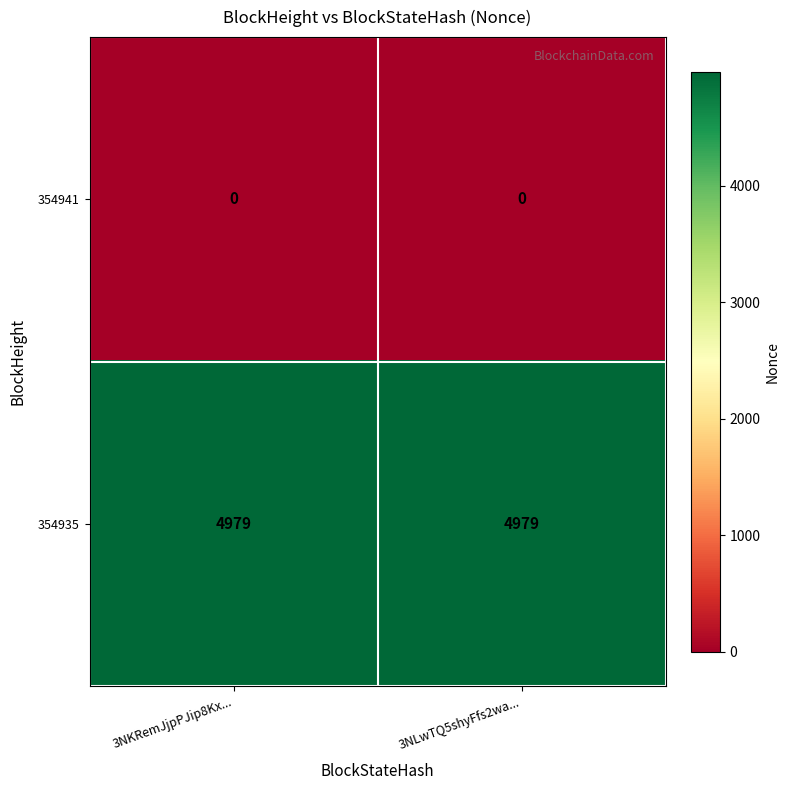

What is the total value across all series at 3NLwTQ5shyFfs2wa...?

4979